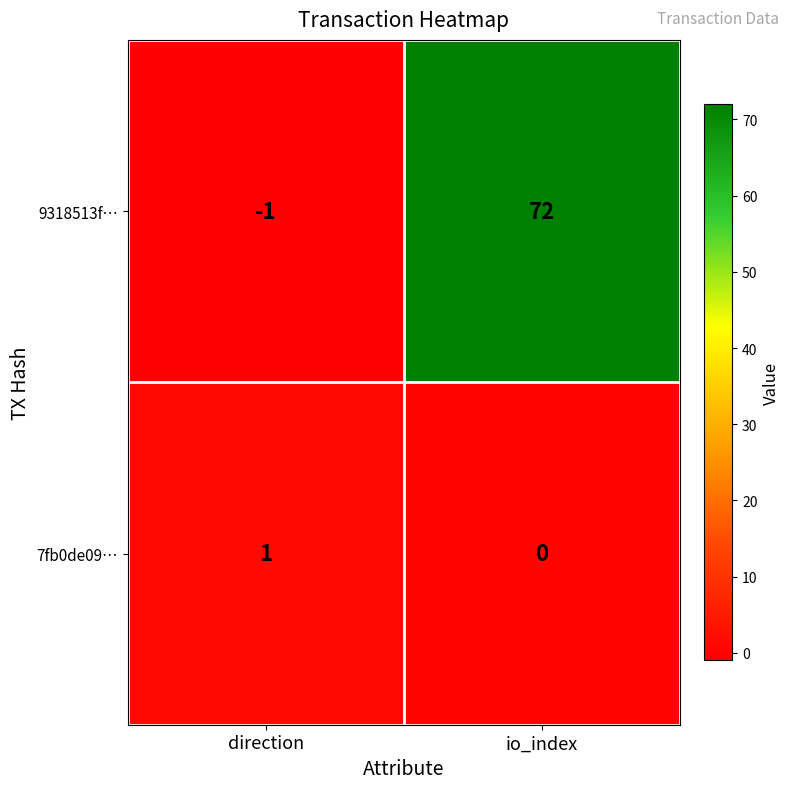

Is it true that 9318513f… equals 72 at io_index?

True